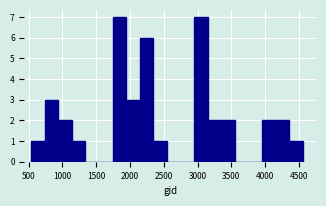

Reading left to right, list every bar in this chart as the range it spans on the x-axis followed by its height. Neither the bar edges nor the heights are printed on the chart, so give them approximately, as read against the axes.

550 to 750: 1
750 to 950: 3
950 to 1150: 2
1150 to 1350: 1
1350 to 1550: 0
1550 to 1750: 0
1750 to 1950: 7
1950 to 2150: 3
2150 to 2350: 6
2350 to 2550: 1
2550 to 2750: 0
2750 to 2950: 0
2950 to 3150: 7
3150 to 3350: 2
3350 to 3550: 2
3550 to 3750: 0
3750 to 3950: 0
3950 to 4150: 2
4150 to 4350: 2
4350 to 4550: 1